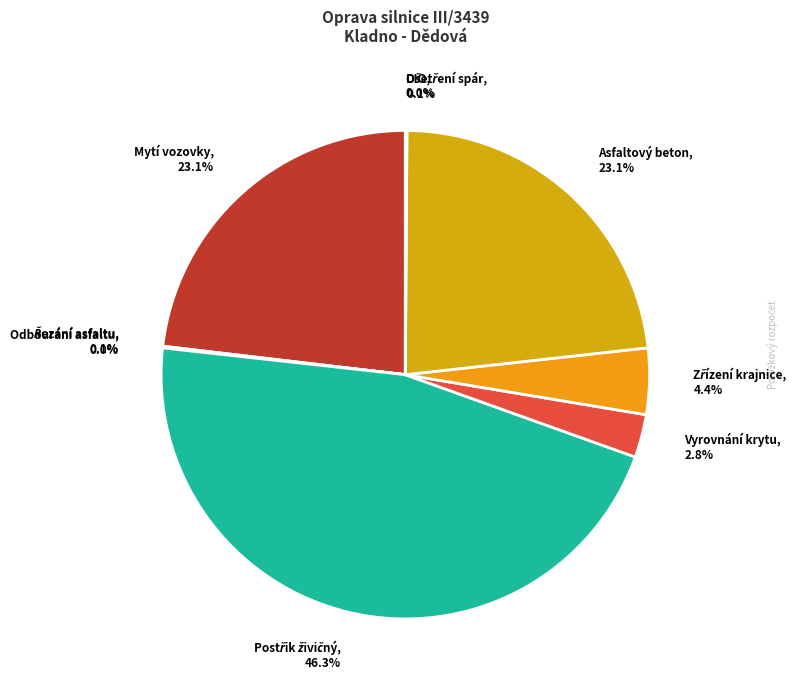

To the nearest percent, what is the average slice percentage?

11%